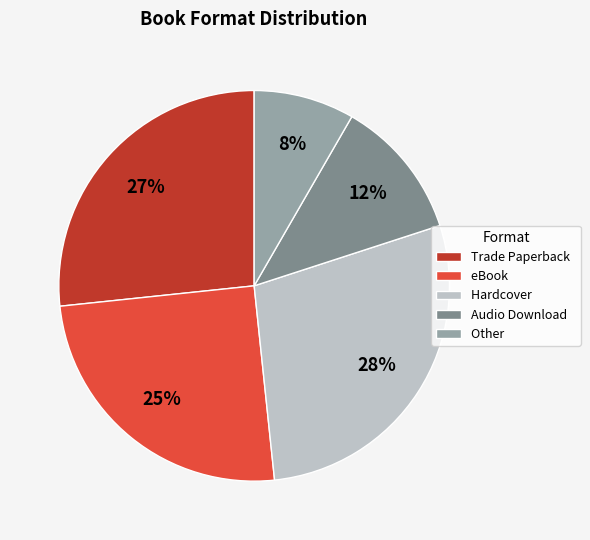

Which slice is the largest?

Hardcover